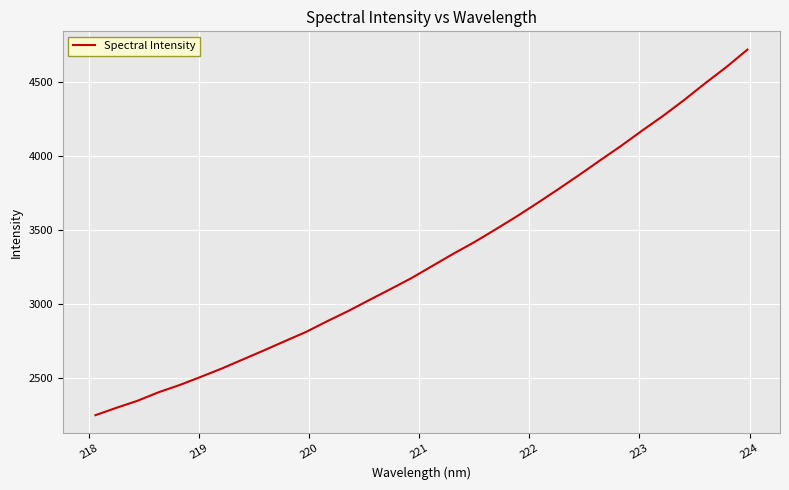

What is the maximum value shown in the chart?

4719.0